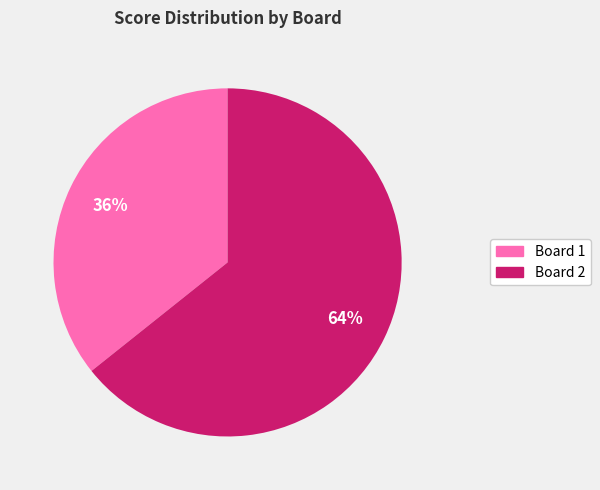

To the nearest percent, what portion does Board 1 represent?

36%